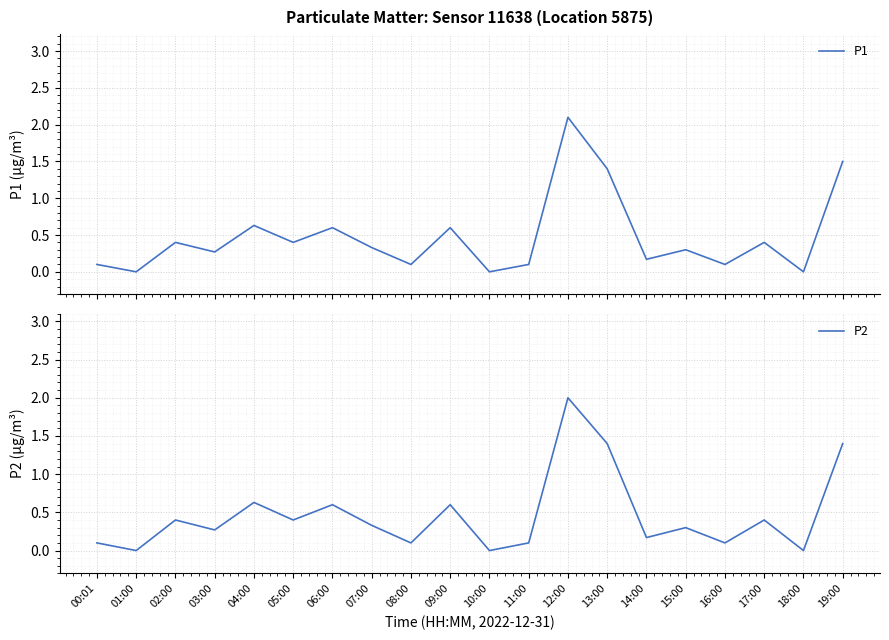

Is this an area chart (filled region under the line)?

No